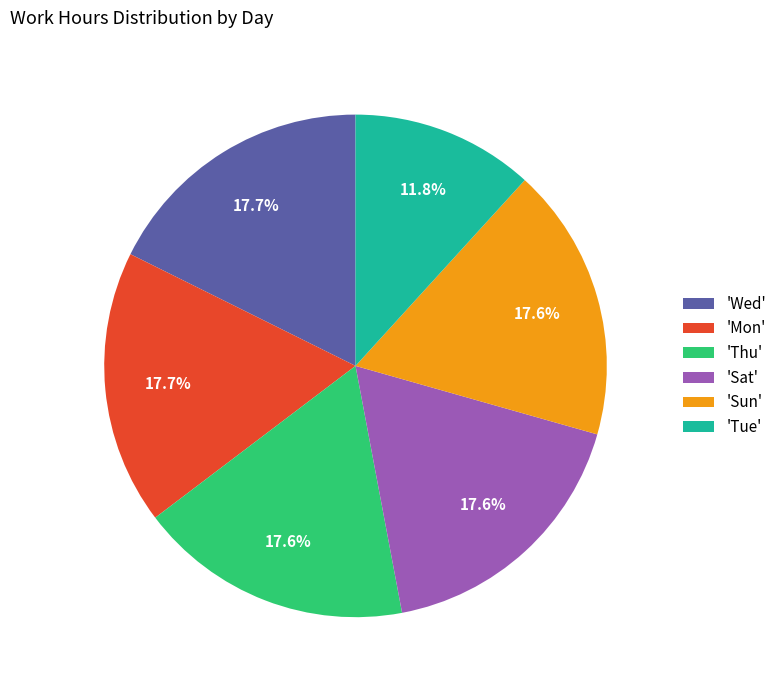

Does 'Wed' account for over 50% of the chart?

No